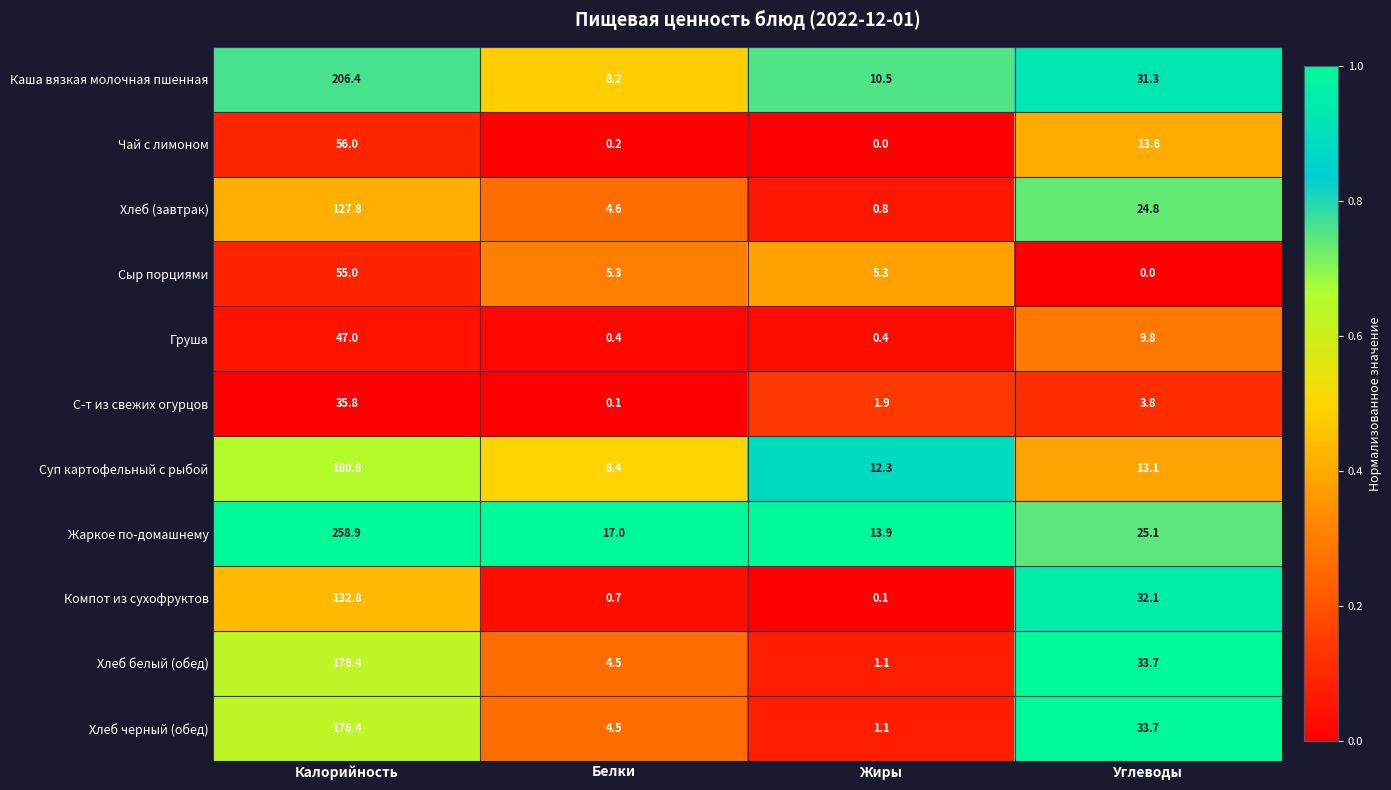

Is it true that Сыр порциями equals 86.9 at Калорийность?

False